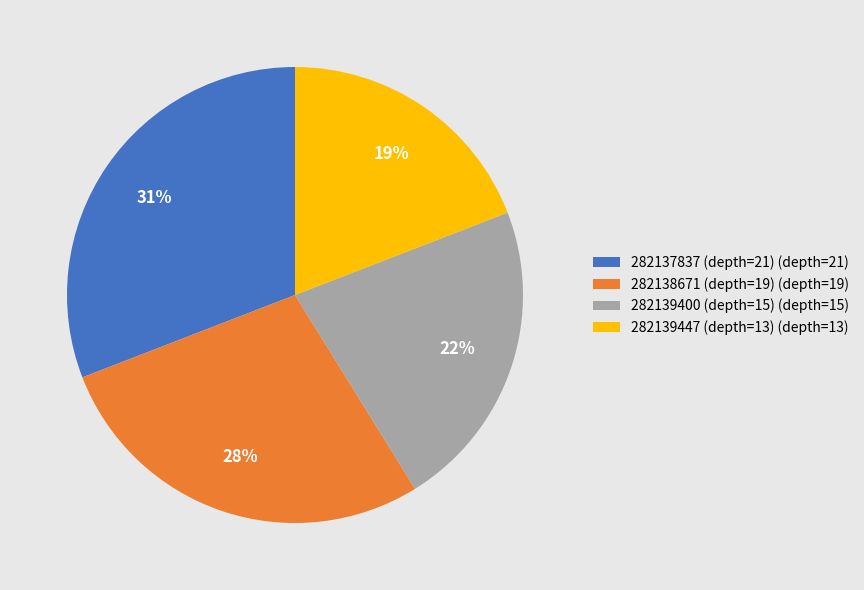

Count the number of slices in the pie.

4